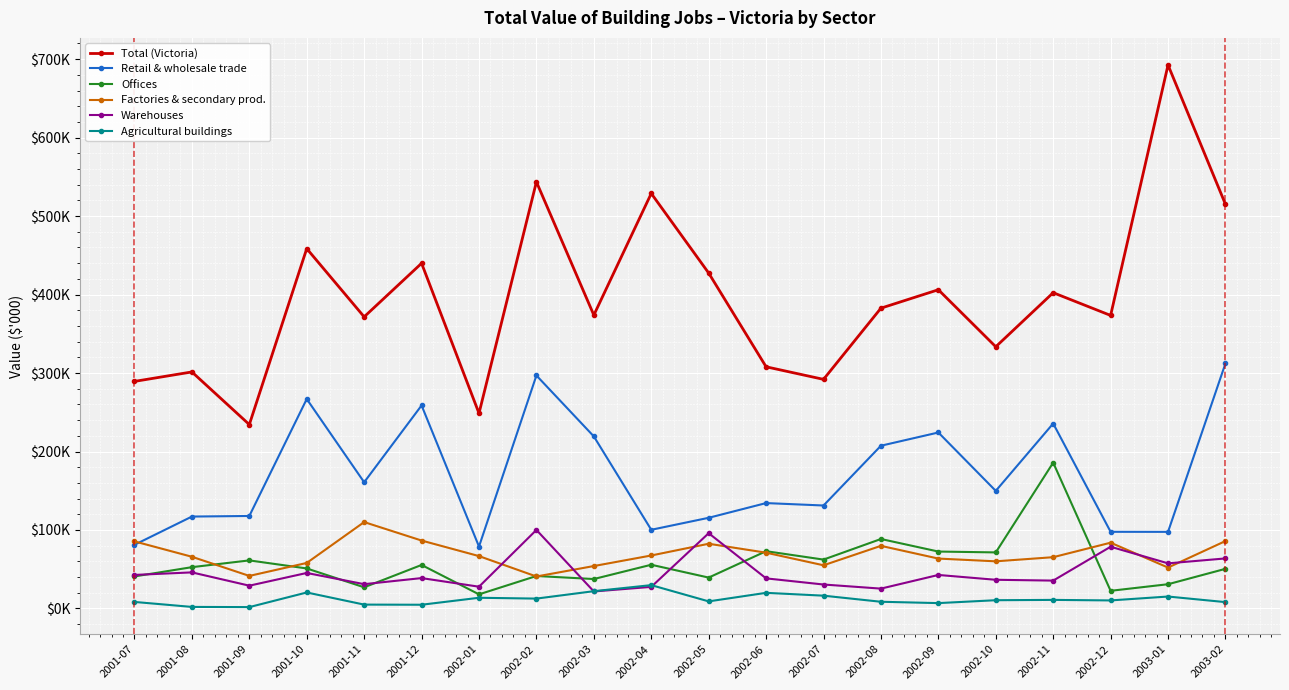

Is this an area chart (filled region under the line)?

No